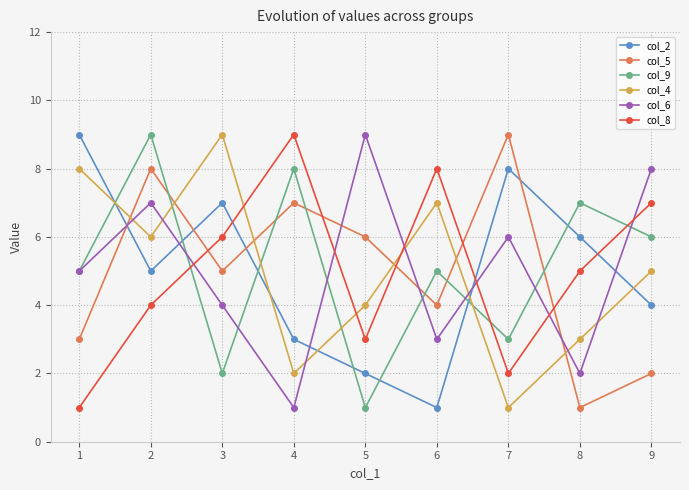

True or false: col_4 has more than 1 points higher than both neighbors.

True